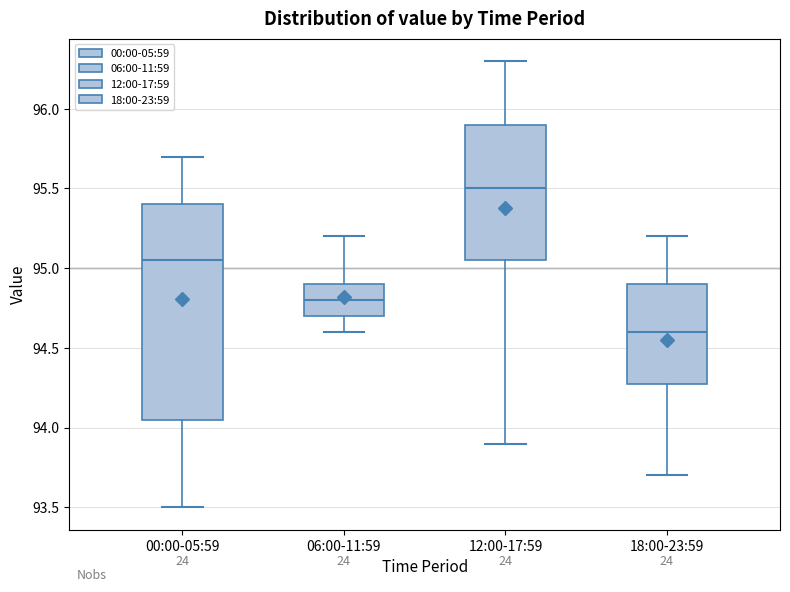

Reading left to right, read every box against the y-axis: the position of its median line, the range the box covers, and the ends of its whiskers. The values are not printed on the chart, so give them approximately, as read against the axis.

00:00-05:59: median 95.05, box 94.05 to 95.40, whiskers 93.50 to 95.70
06:00-11:59: median 94.80, box 94.70 to 94.90, whiskers 94.60 to 95.20
12:00-17:59: median 95.50, box 95.05 to 95.90, whiskers 93.90 to 96.30
18:00-23:59: median 94.60, box 94.30 to 94.90, whiskers 93.70 to 95.20